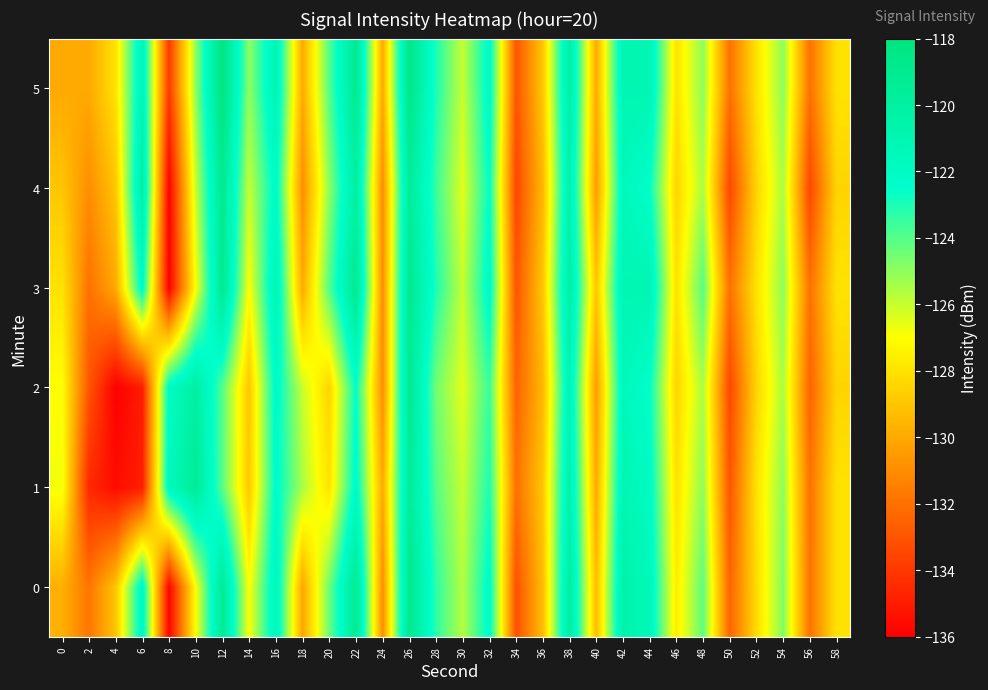

Which category has the highest value across all series?

12